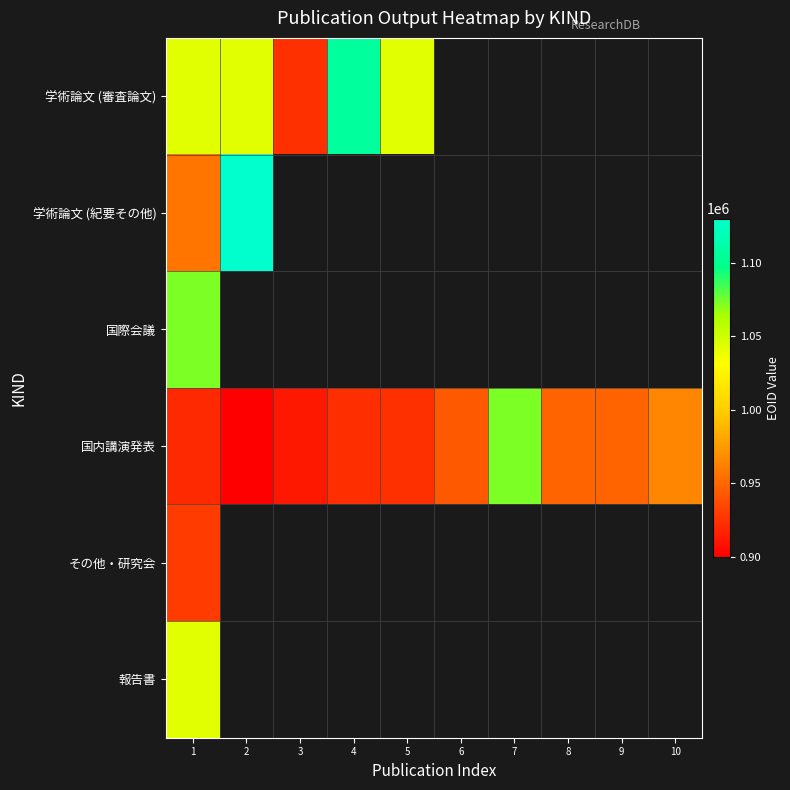

True or false: 学術論文 (審査論文) has a value of 566405.6 at 1.

False